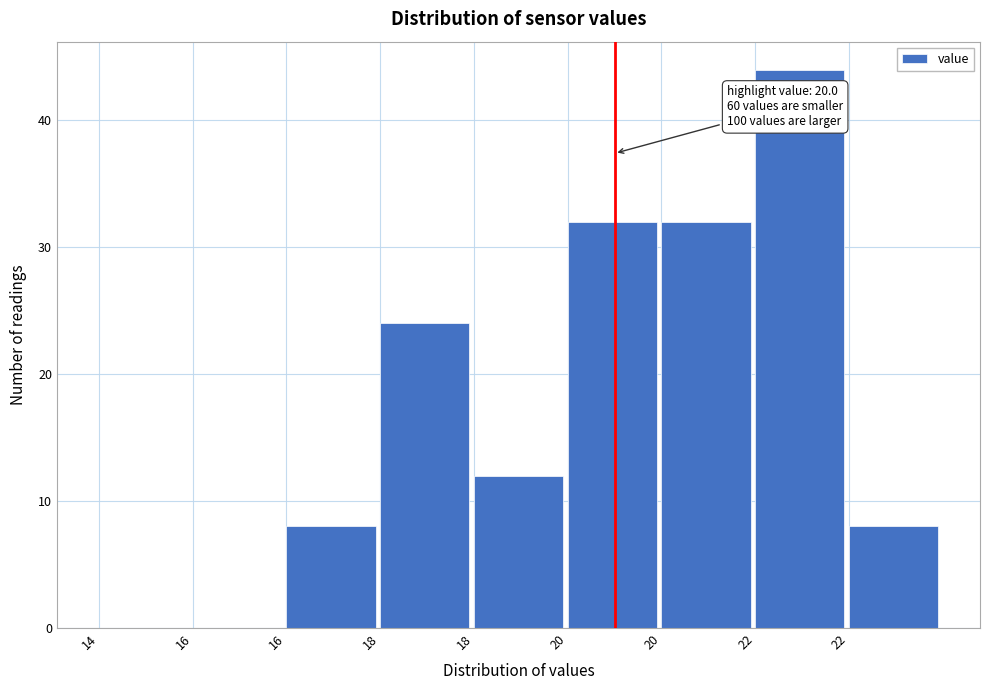

How many distinct data groups are displayed?

1